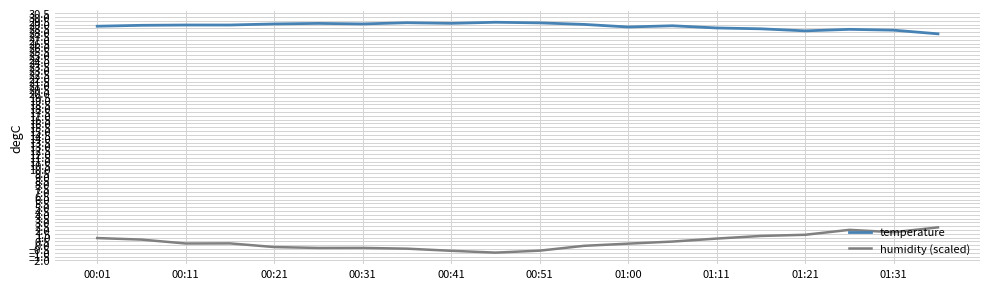

Which series has the largest total across all categories?

temperature